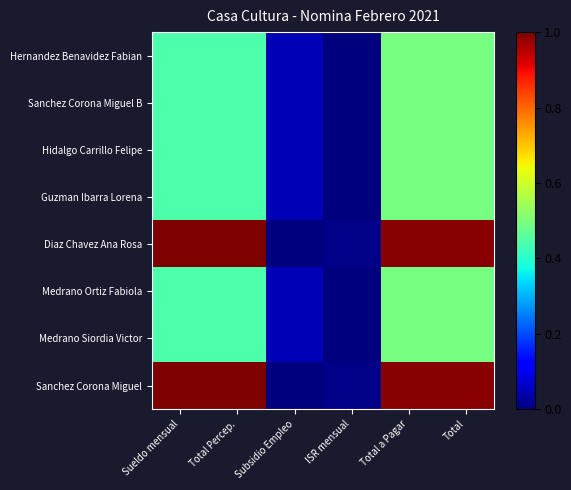

Which has a higher value, ISR mensual or Total?

Total